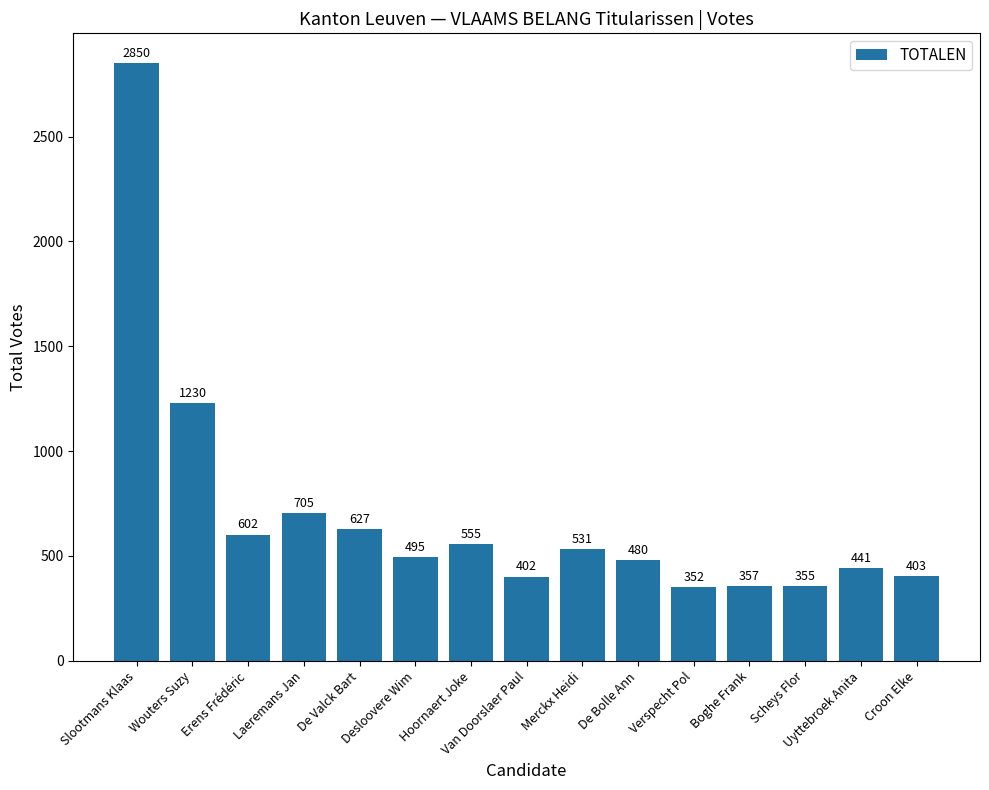

What is the difference between the second highest and second lowest values?

875